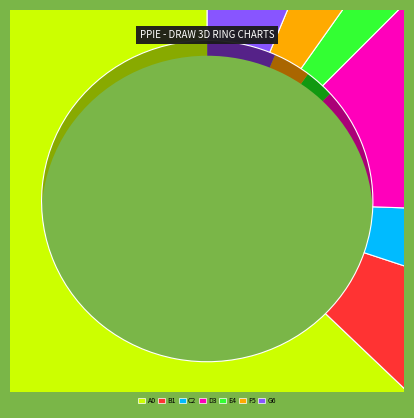

To the nearest percent, what is the combined percentage of 住房公积金 and 其他行政事业单位养老支出?

19%